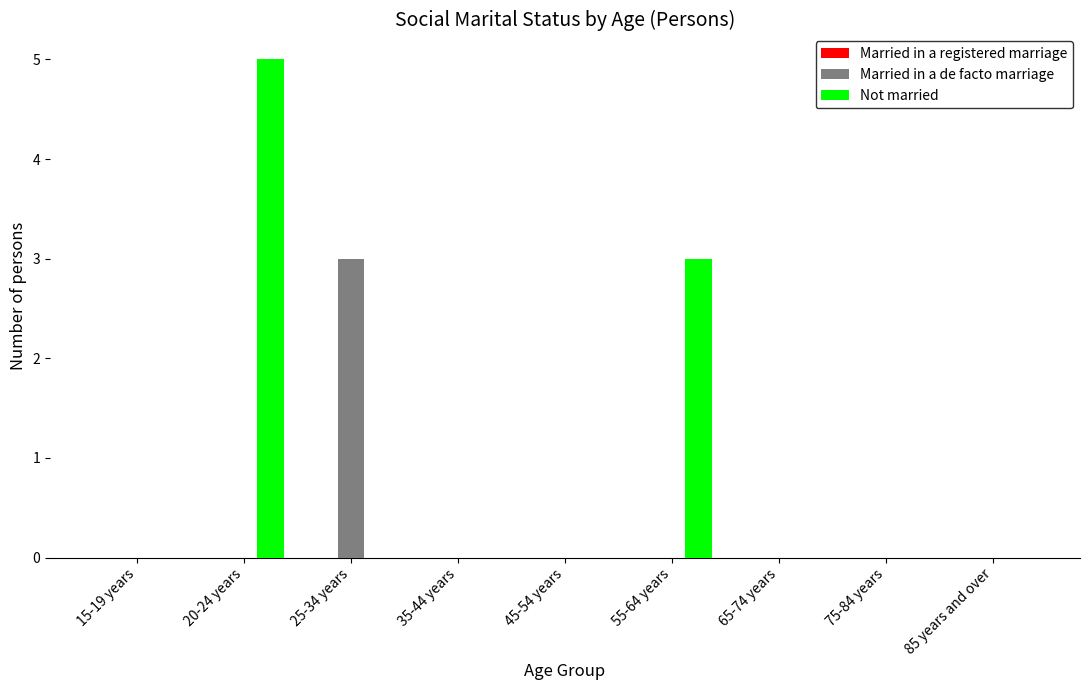

What is the greatest value displayed?

5